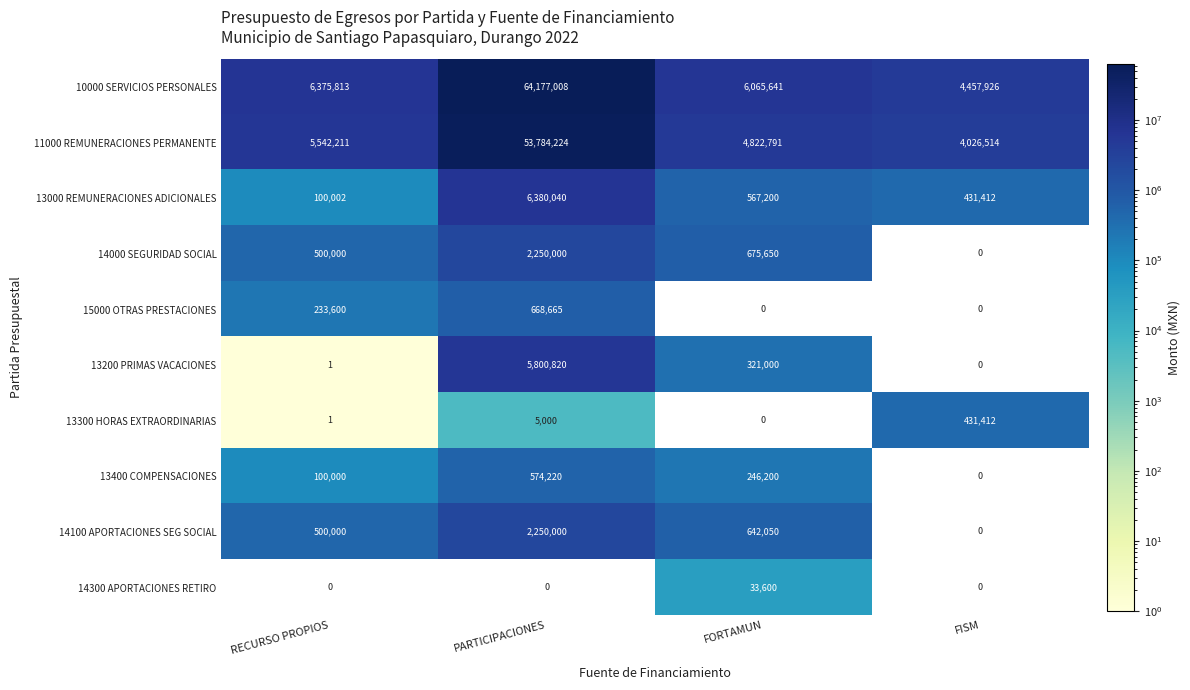

The value of 14100 APORTACIONES SEG SOCIAL at FISM is 0. True or false?

True